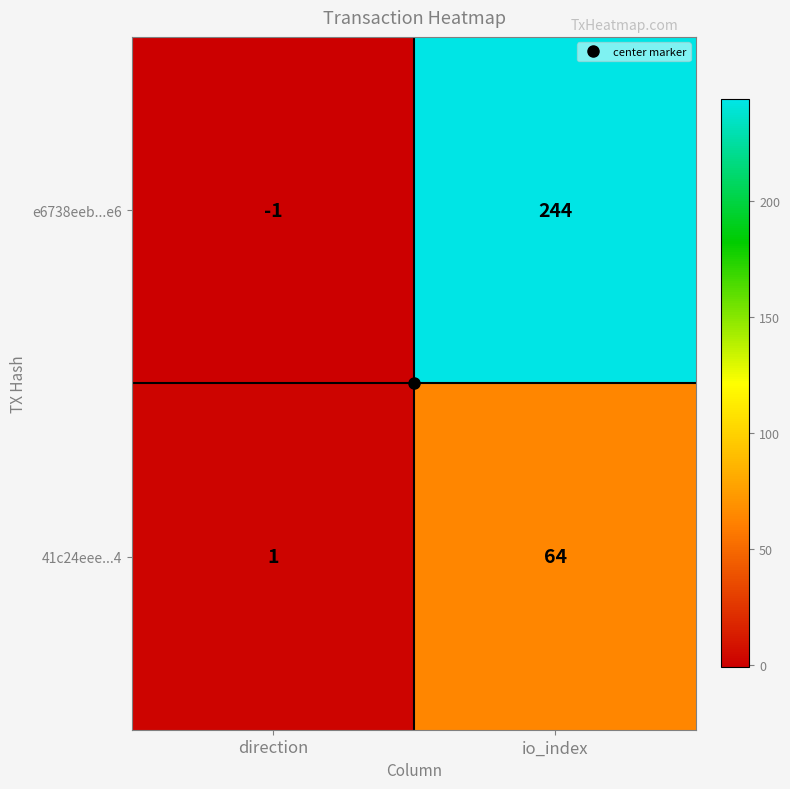

Which series has the largest range (max minus min)?

e6738eeb...e6